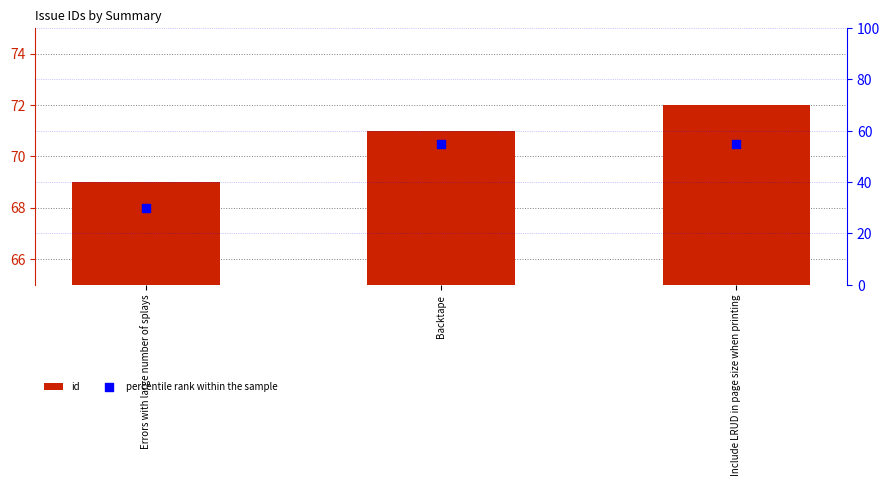

At how many categories does at least one series exceed 68?

3